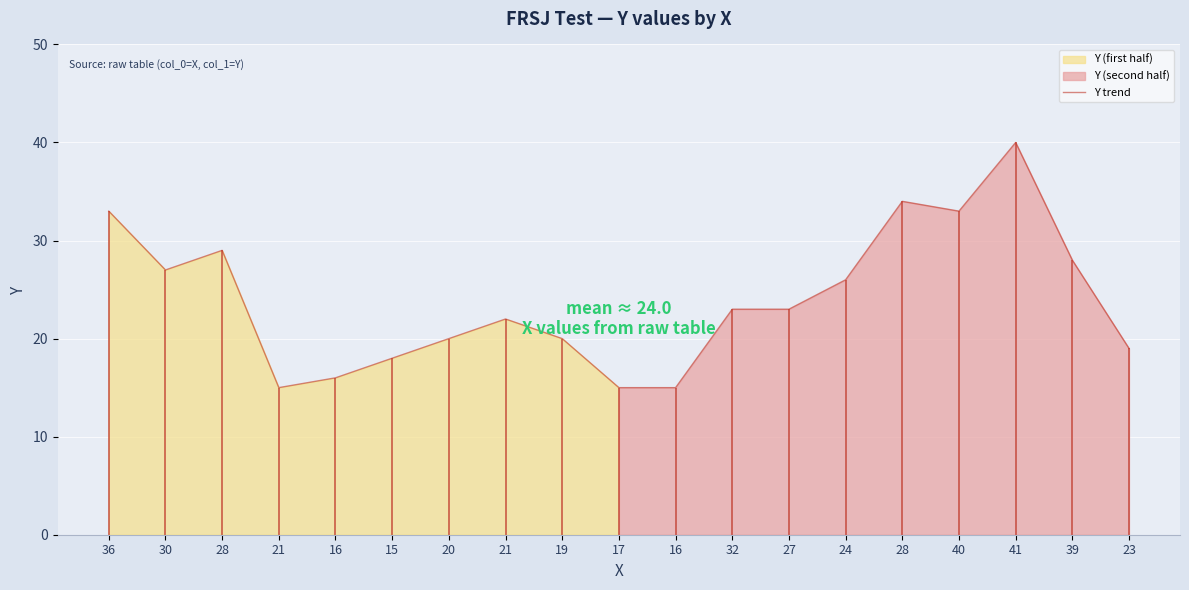

What is the label of the 11th point from the left?

16